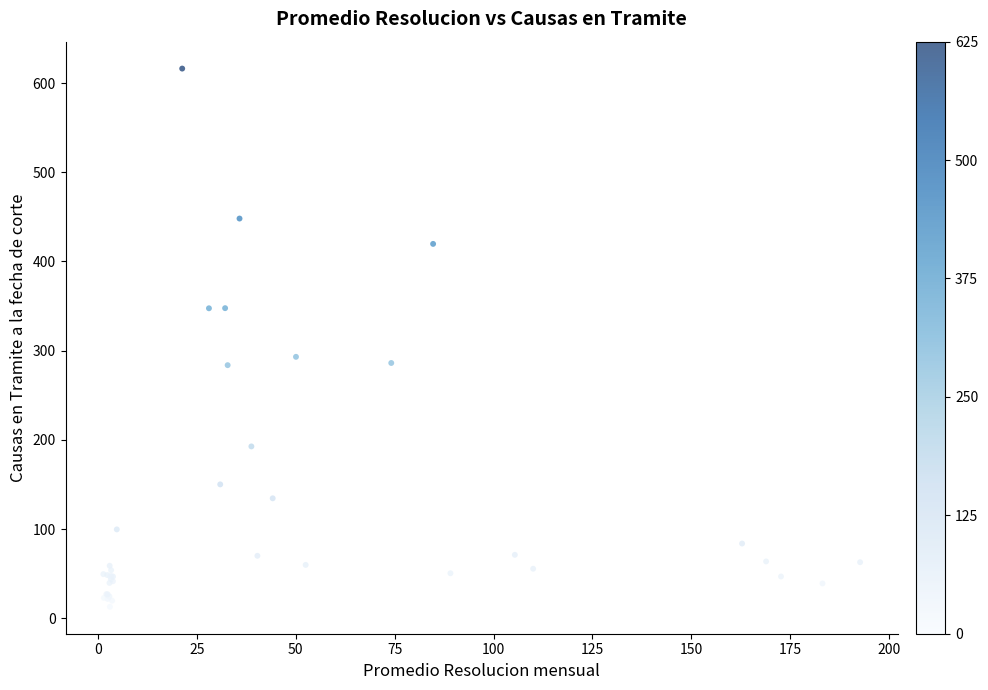

What Y value in the scatter plot is closest to 314?

293.1